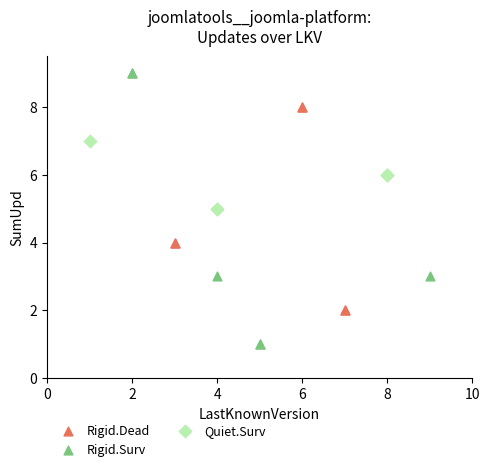

Which series contains the lowest Y value?

Rigid.Surv